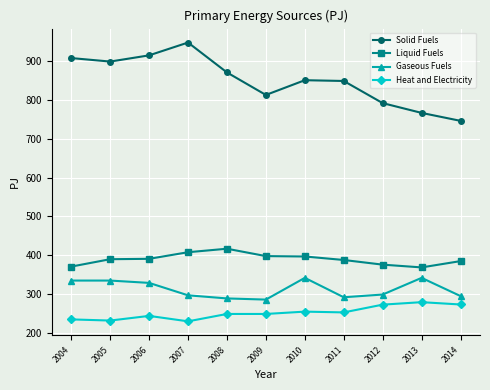

What is the value of the Liquid Fuels point at the 3rd from the left?

391.0